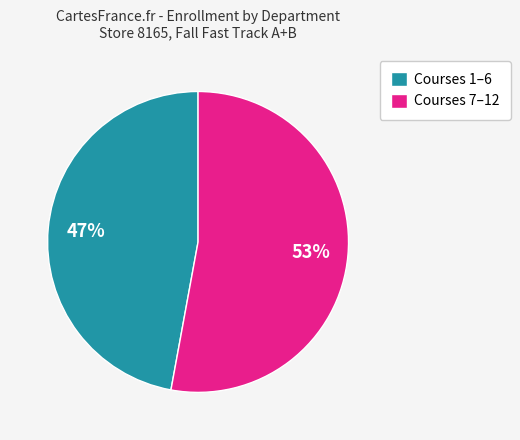

What percentage is the Courses 7–12 slice, to the nearest percent?

53%